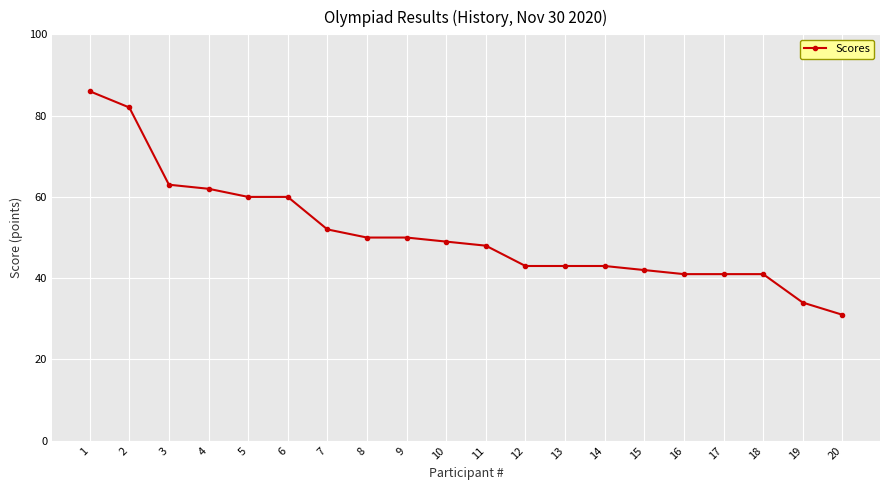

Which label corresponds to the largest value in the chart?

1